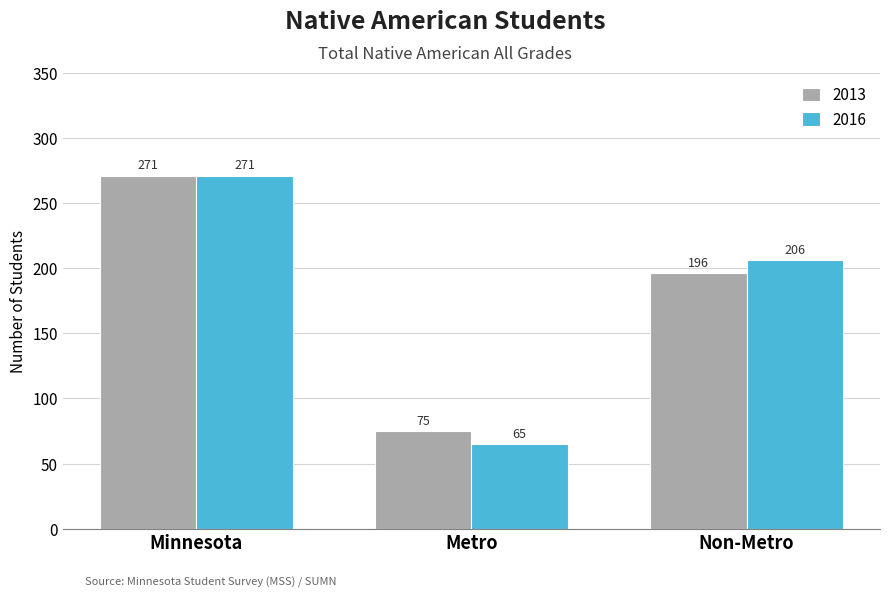

Which category has the lowest value in the 2016 series?

Metro